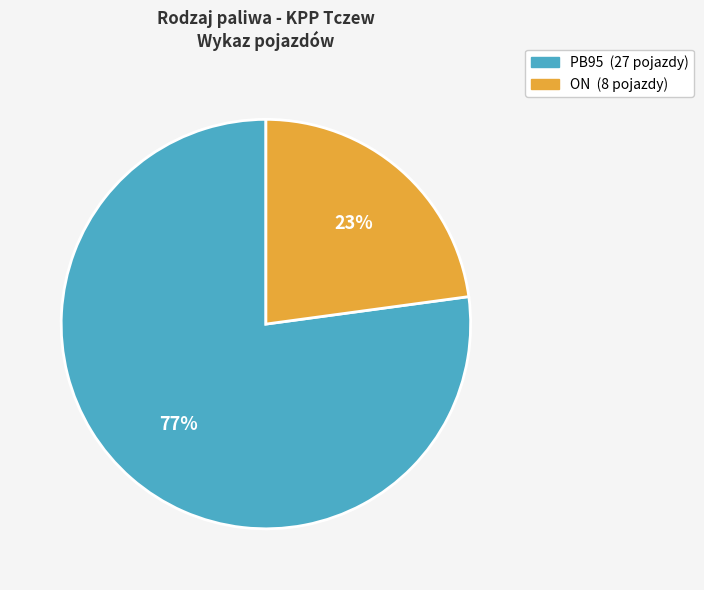

Between ON and PB95, which is larger?

PB95